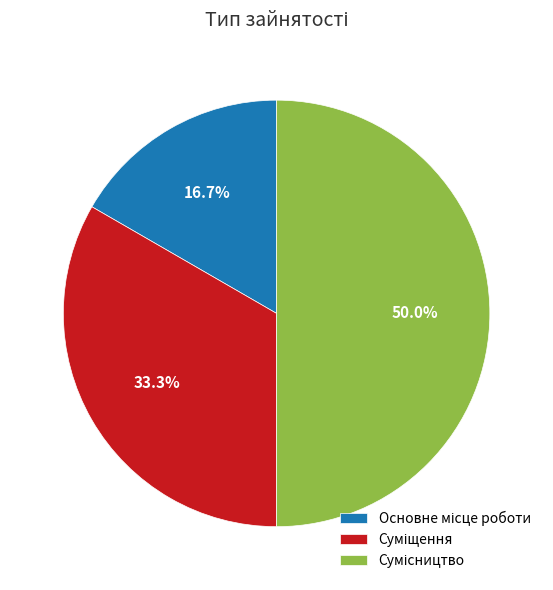

Which has a higher value, Сумісництво or Основне місце роботи?

Сумісництво